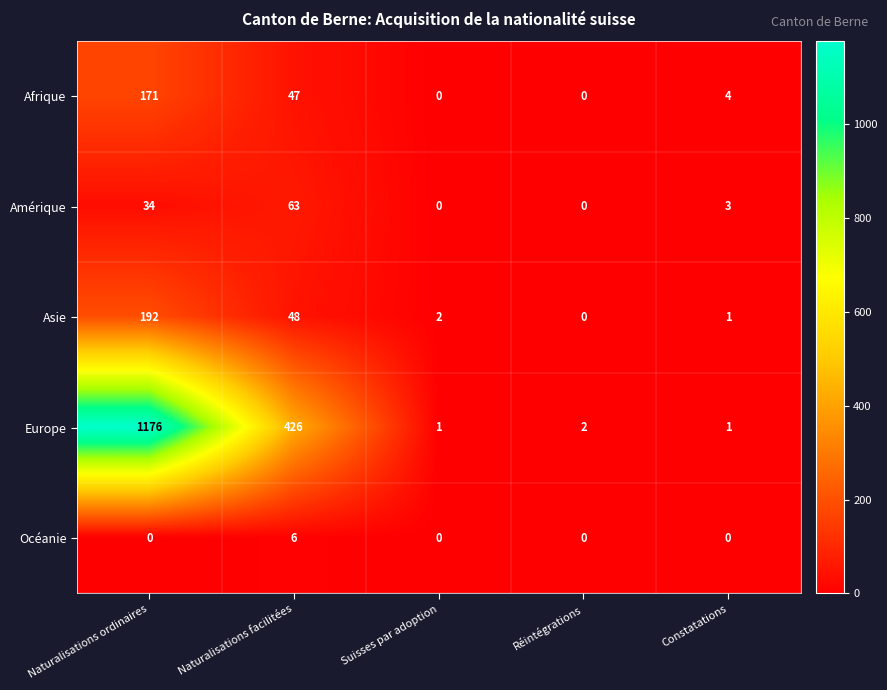

At which label is Asie closest to 96?

Naturalisations facilitées